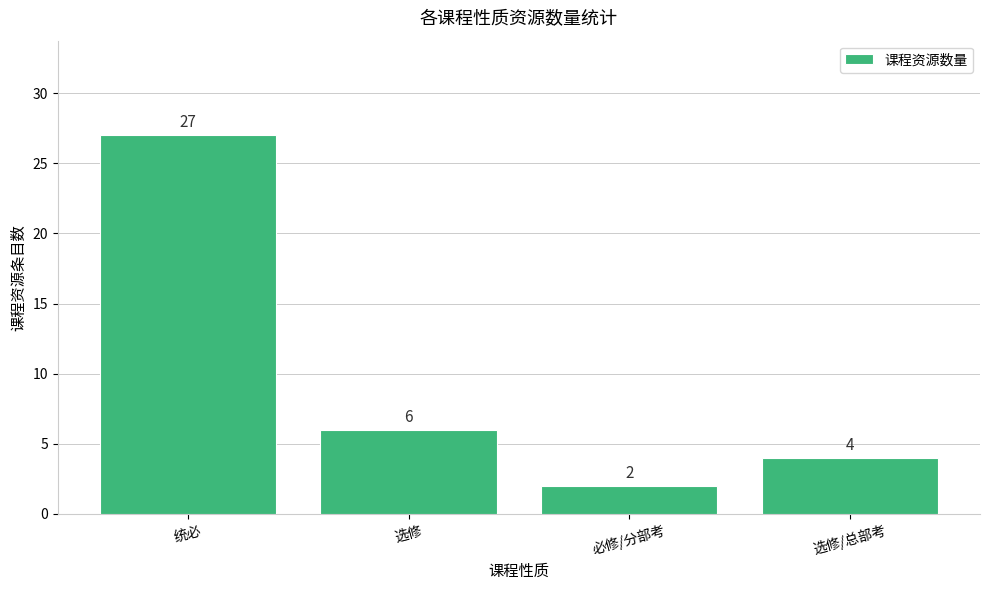

At which label does the data first exceed 6?

统必